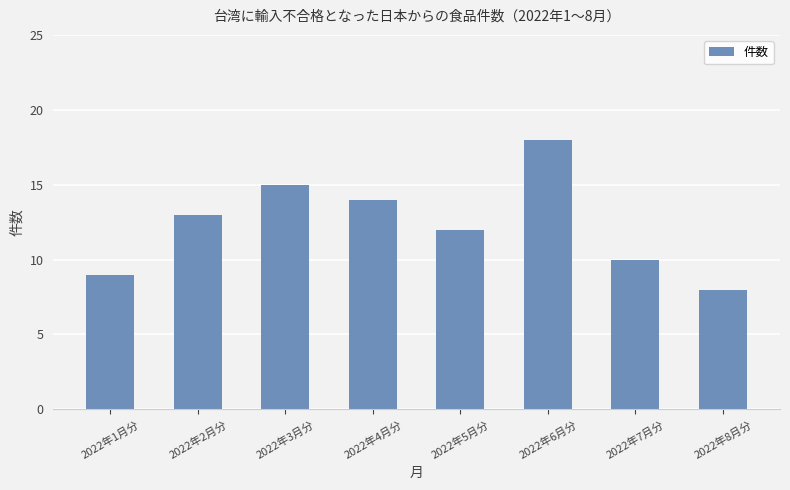

List the labels in order of value, smallest first.

2022年8月分, 2022年1月分, 2022年7月分, 2022年5月分, 2022年2月分, 2022年4月分, 2022年3月分, 2022年6月分